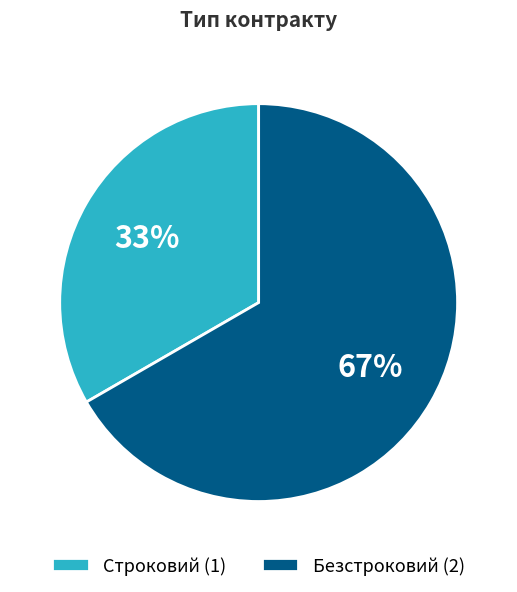

Is there any slice that represents more than half of the pie?

Yes